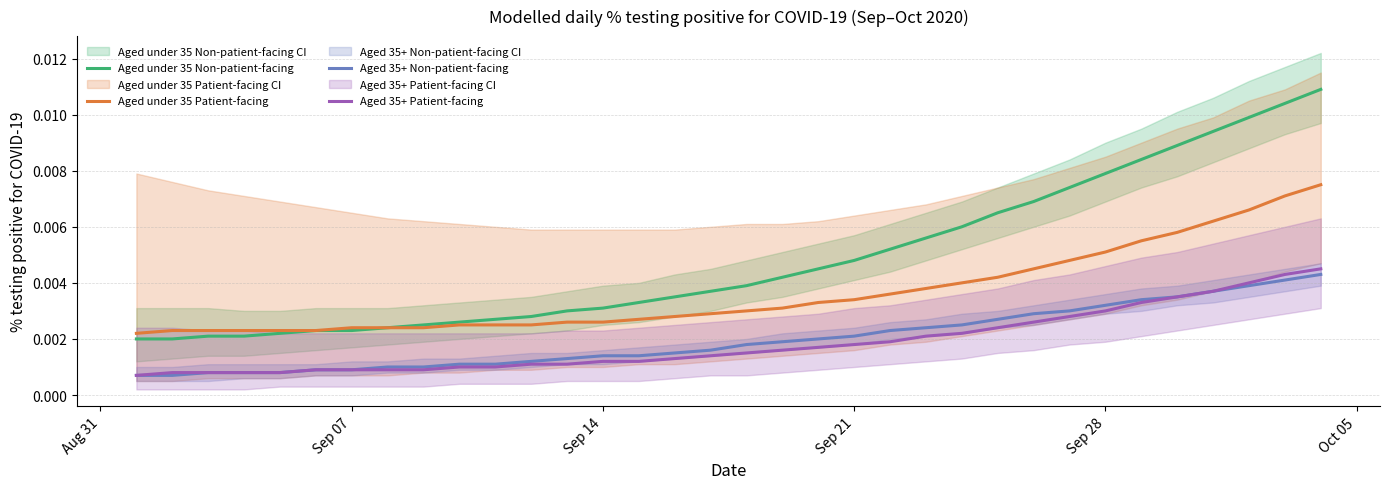

At how many categories does at least one series exceed 0?

34